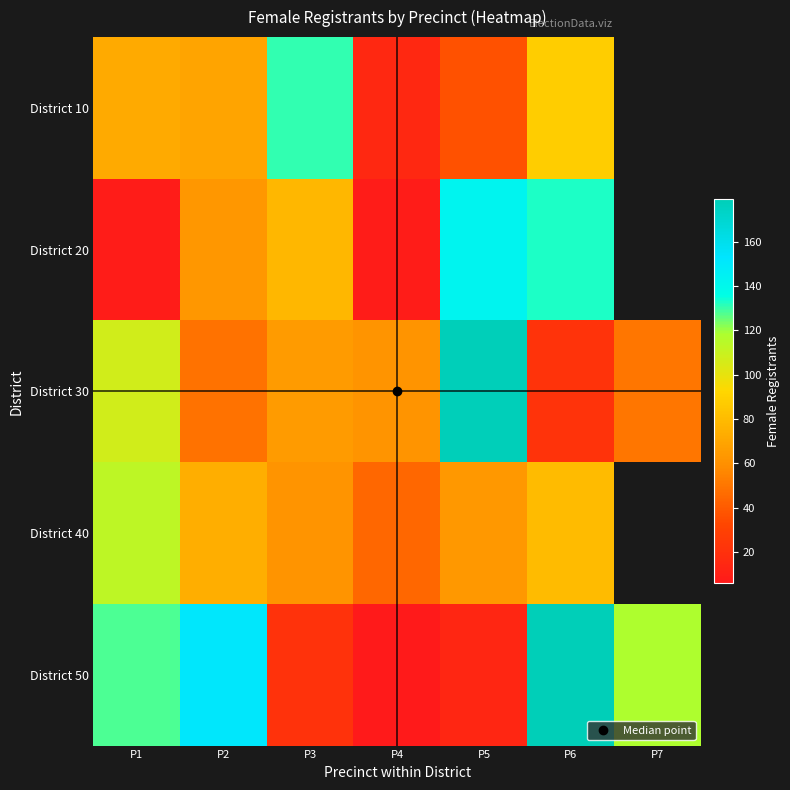

Count the number of categories in the chart.

7